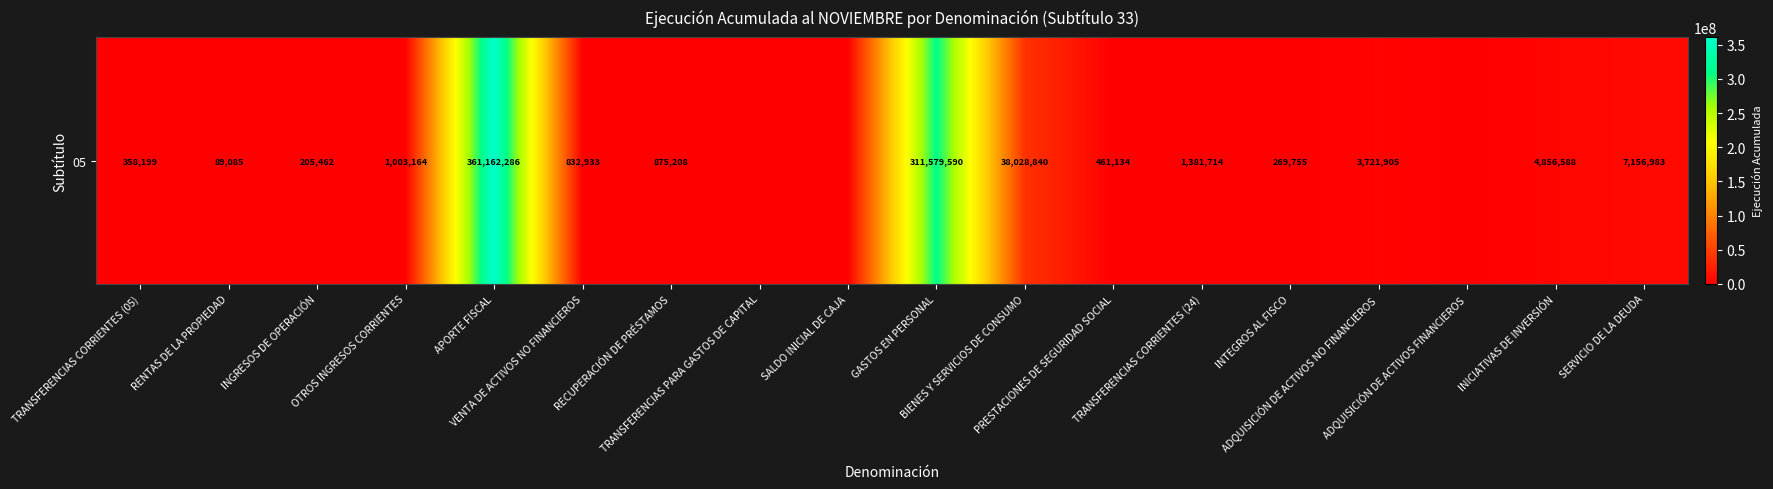

What is the average value?

40665714